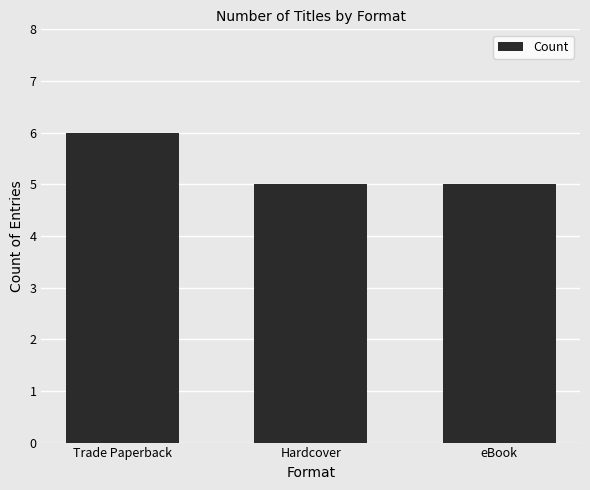

What is the value of the 1st bar from the left?

6